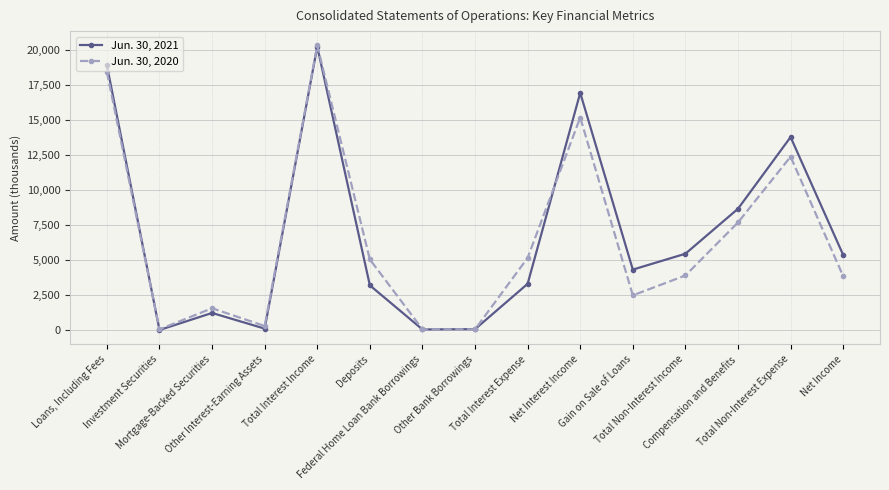

How many interior local peaks does the Jun. 30, 2020 series have?

4